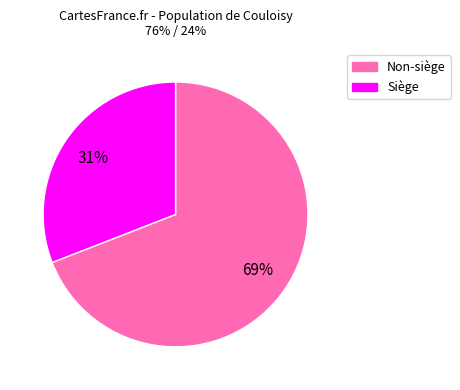

To the nearest percent, what is the difference between the largest and smallest slice percentages?

38%